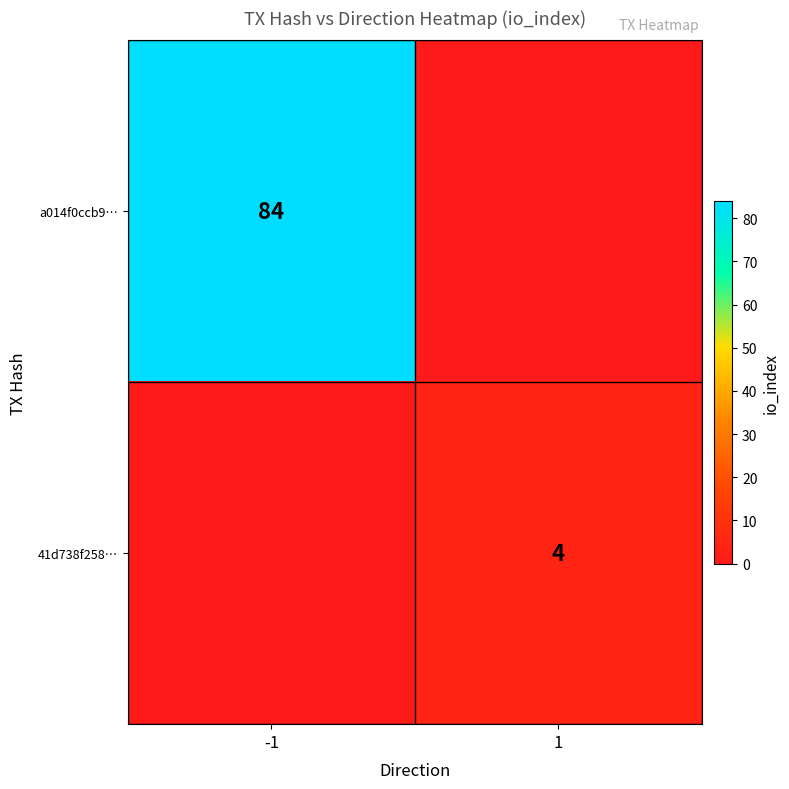

Is it true that a014f0ccb9… equals 46 at -1?

False